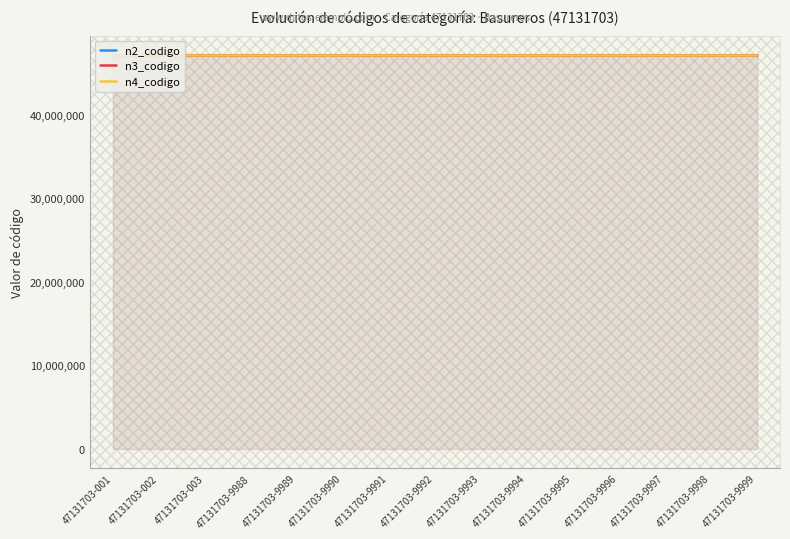

Which series has the largest total across all categories?

n4_codigo